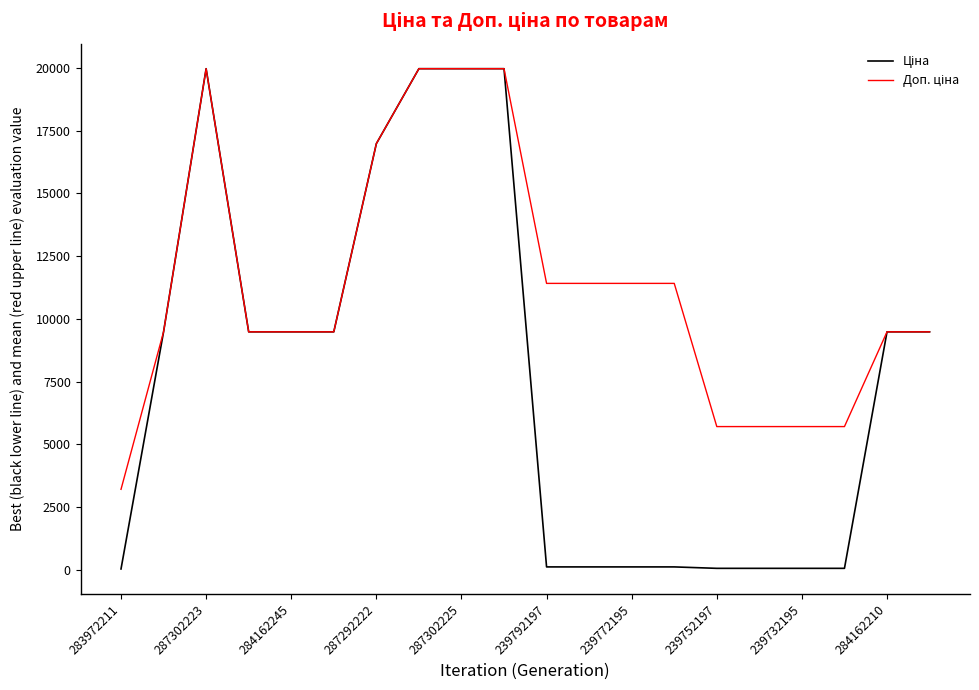

What is the maximum value shown in the chart?

19964.2